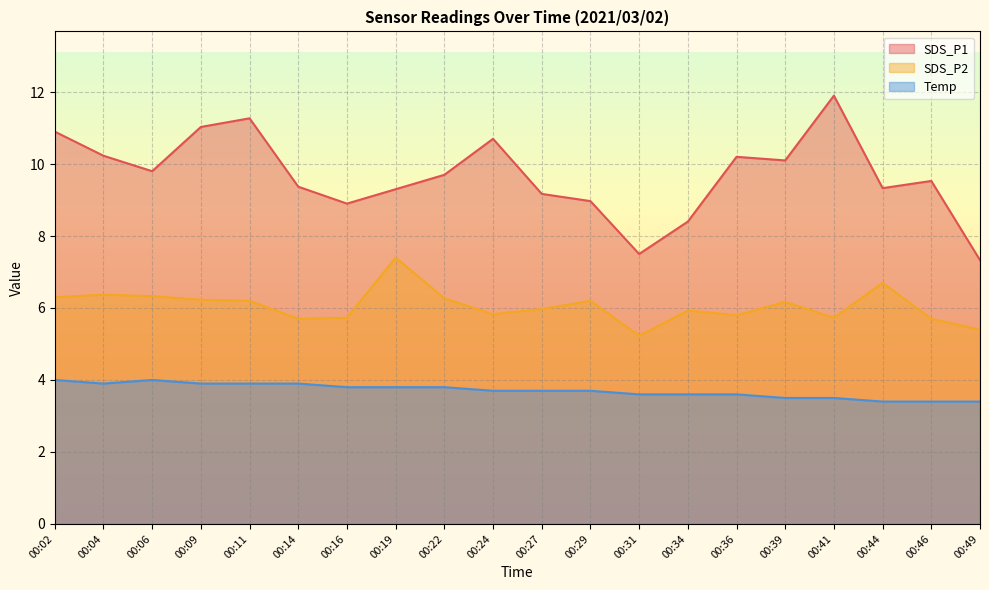

What is the average value of the SDS_P2 series?

6.1